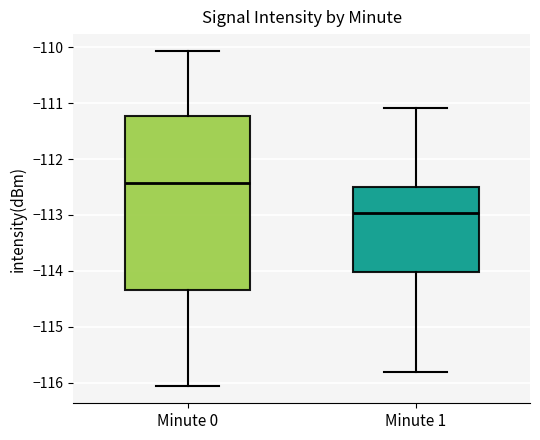

Comparing the boxes themselves (not the whiskers), which one is the tallest?

Minute 0